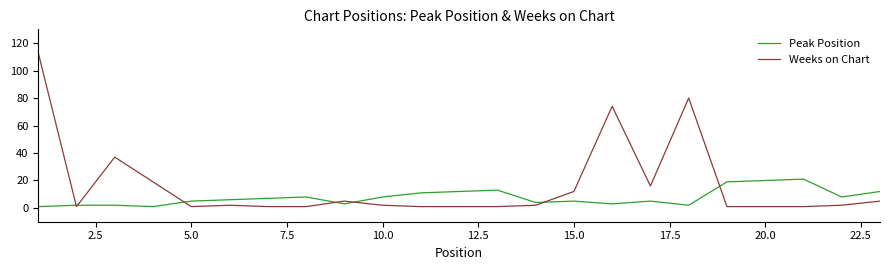

How many categories are shown in the chart?

23